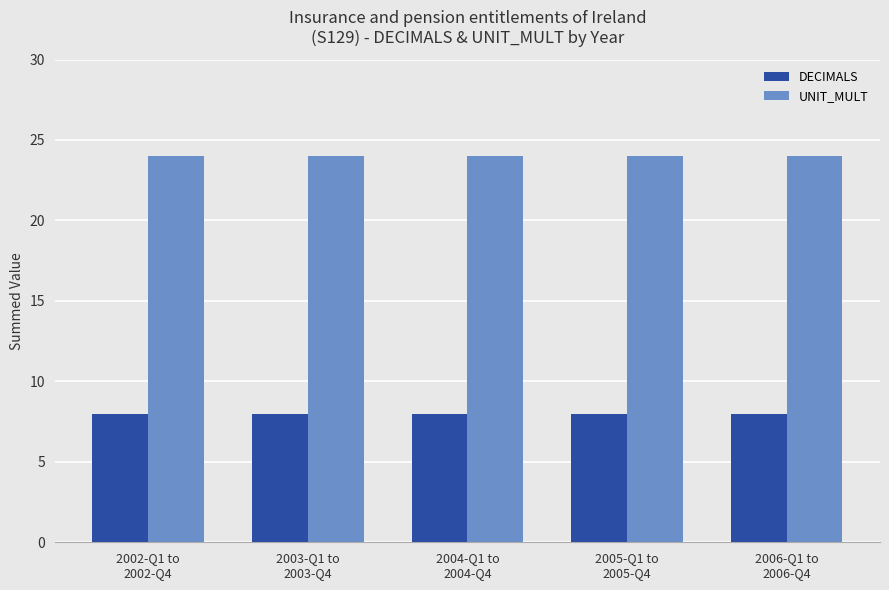

Reading left to right, extract all data points from this chart.

DECIMALS: 8	8	8	8	8
UNIT_MULT: 24	24	24	24	24